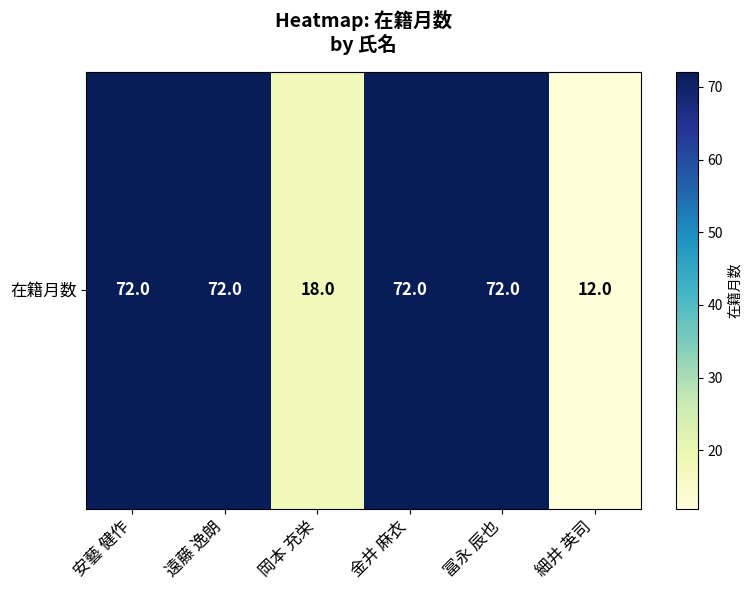

True or false: the data shows 104 at 冨永 辰也.

False